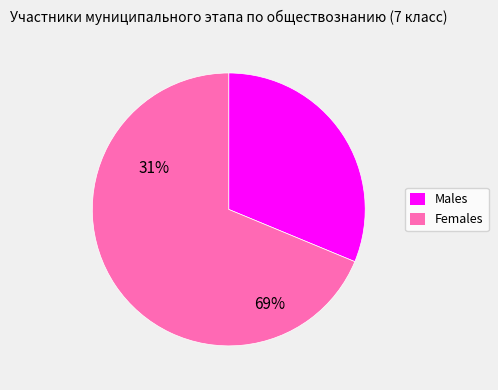

Which slice is the smallest?

Males